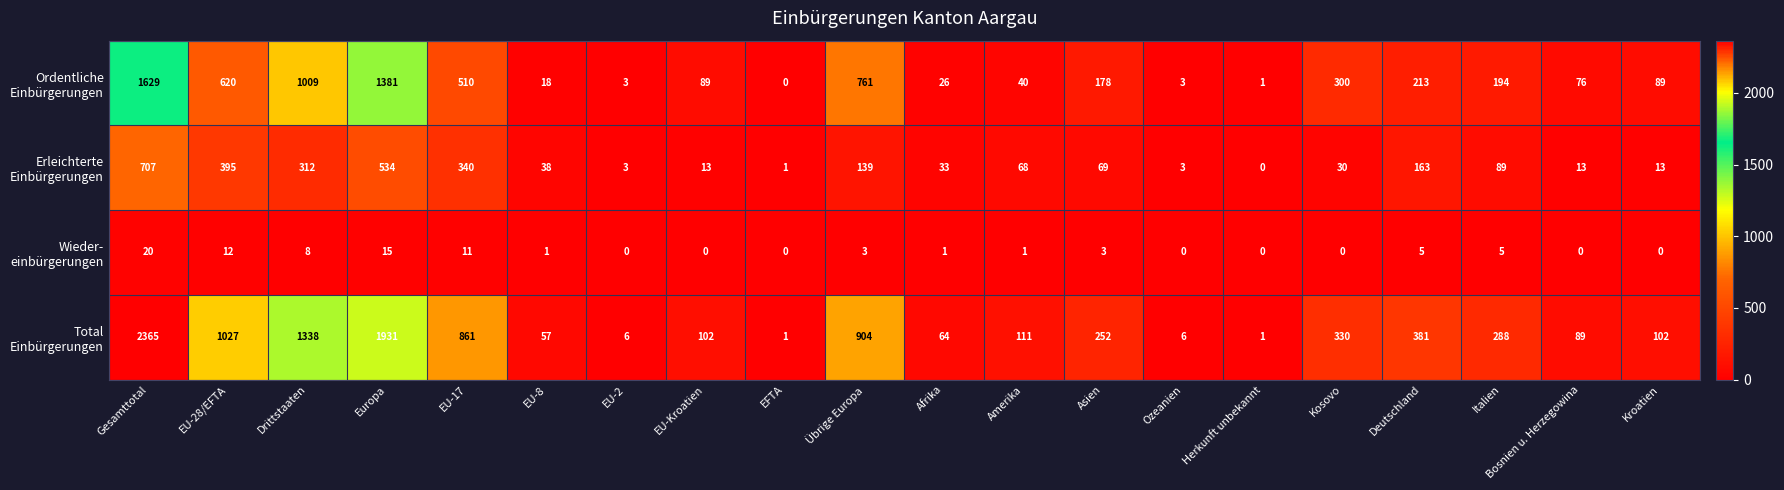

At how many categories does at least one series exceed 887?

5